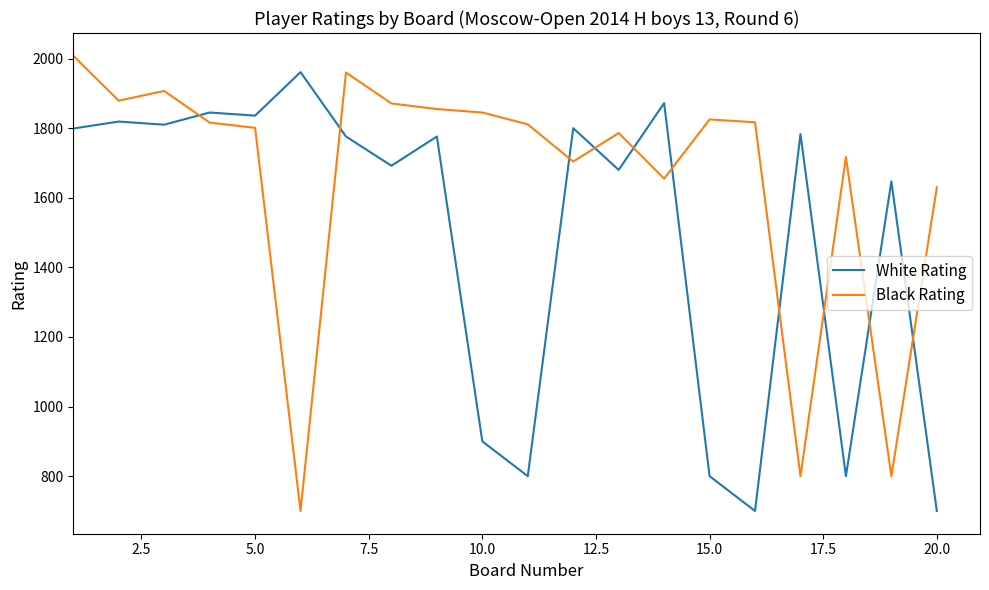

True or false: White Rating and Black Rating cross at least once.

True